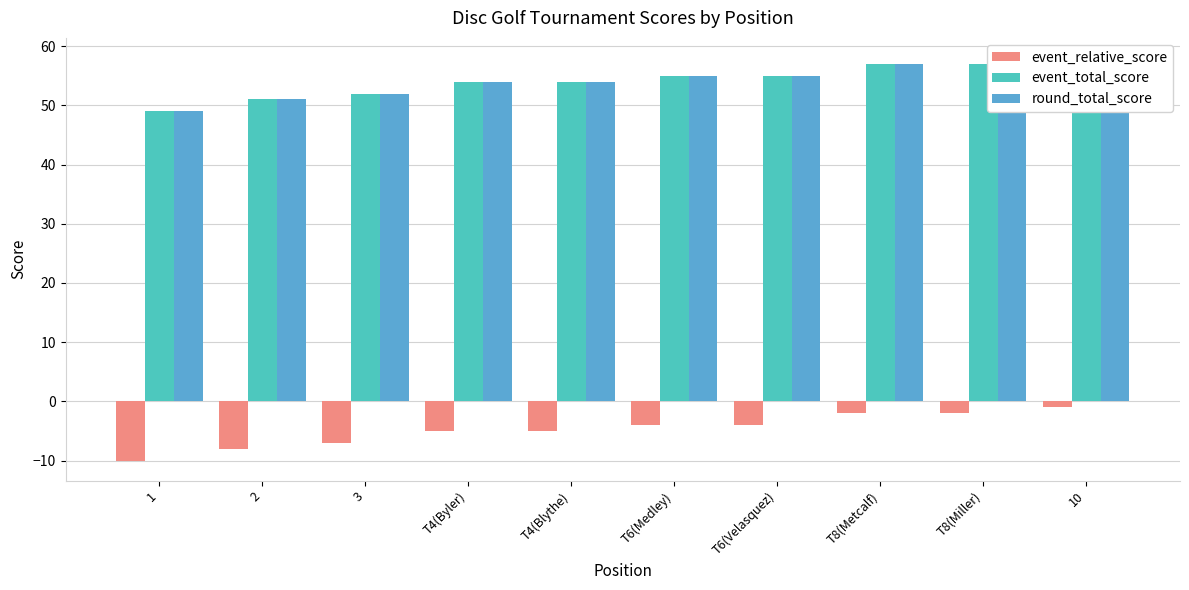

What is the average value of the event_relative_score series?

-5